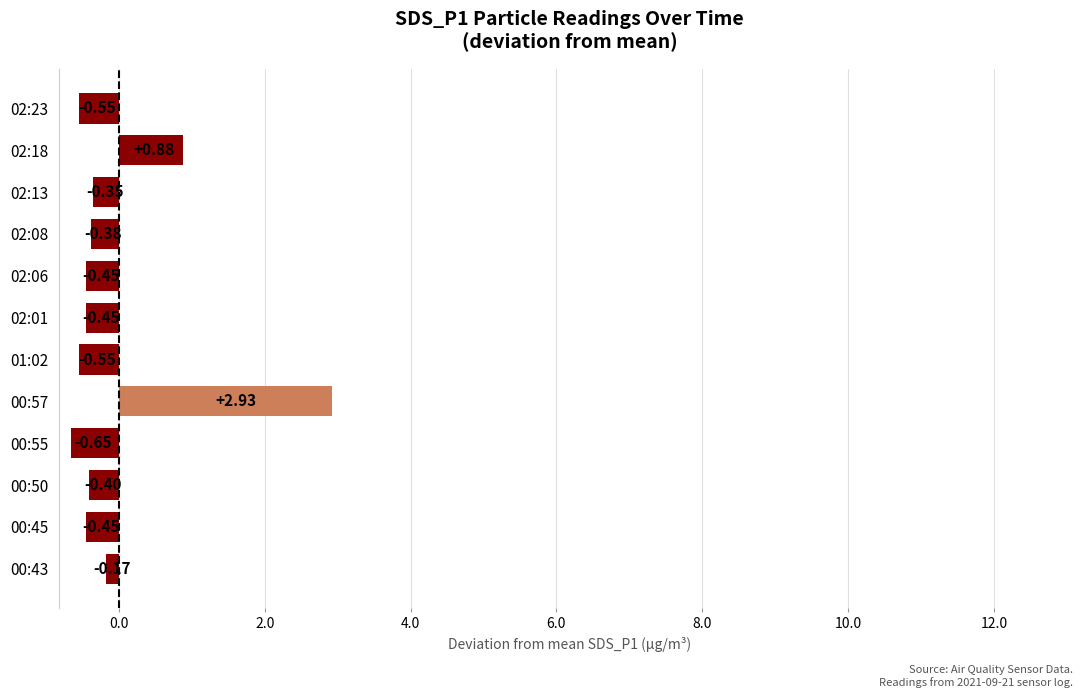

What is the difference between the values at 00:57 and 02:01?

3.4